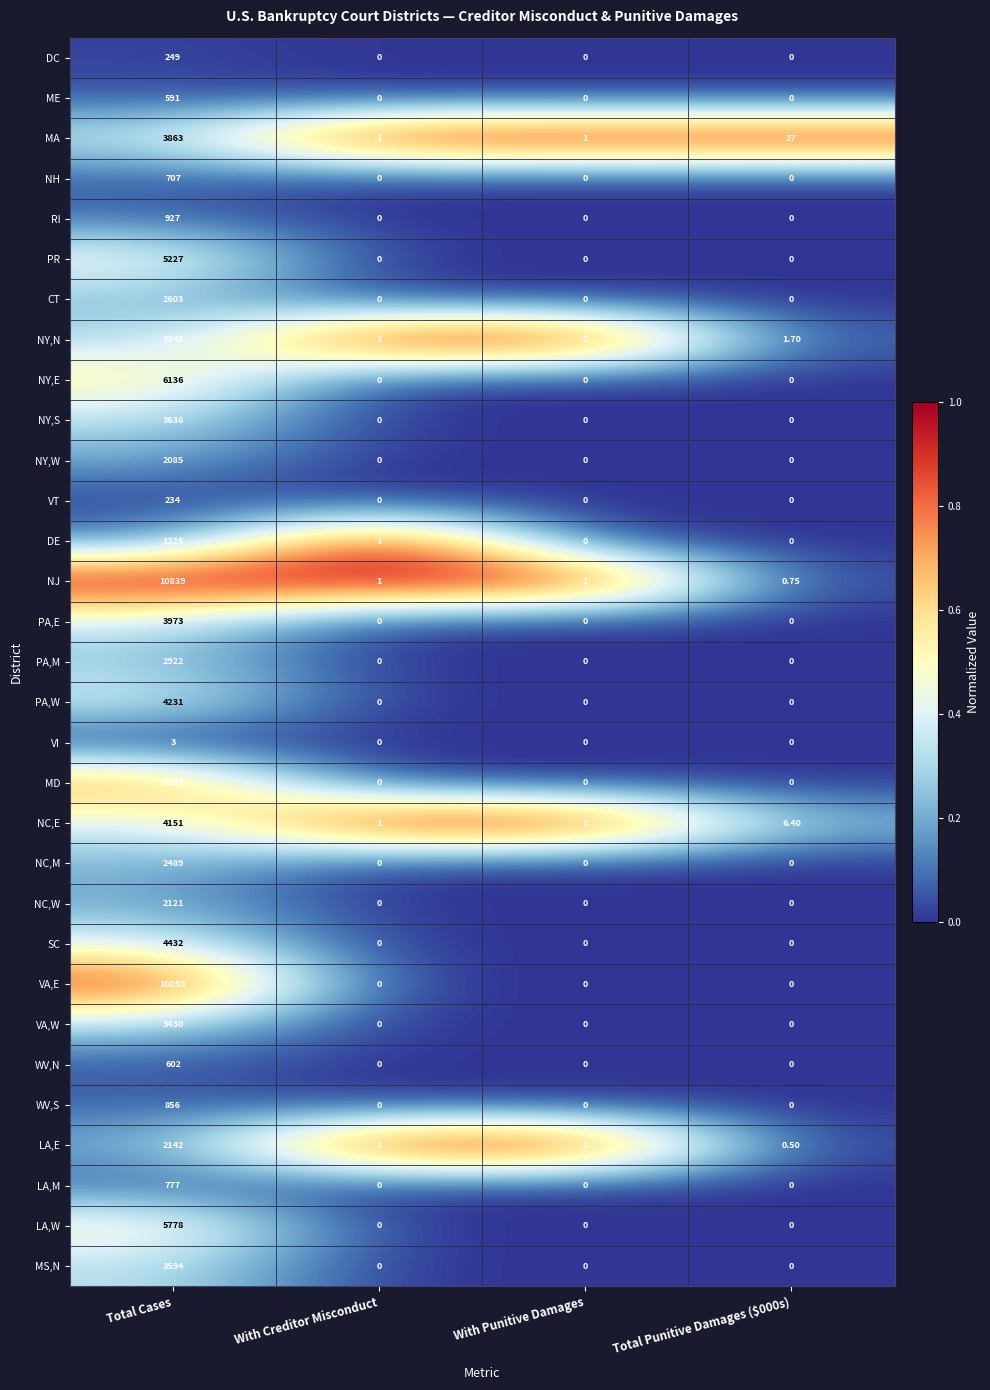

Which category has the highest value in the MS,N series?

Total Cases